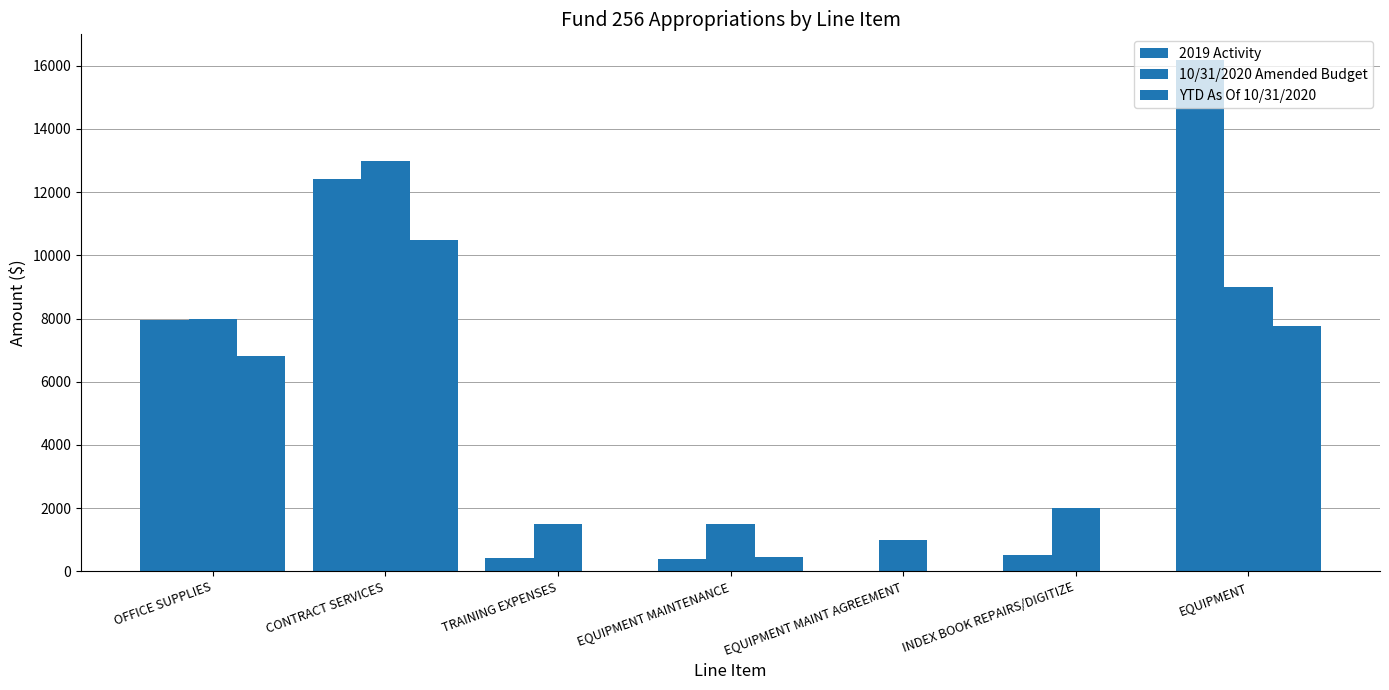

What is the label of the 4th bar from the right?

EQUIPMENT MAINTENANCE